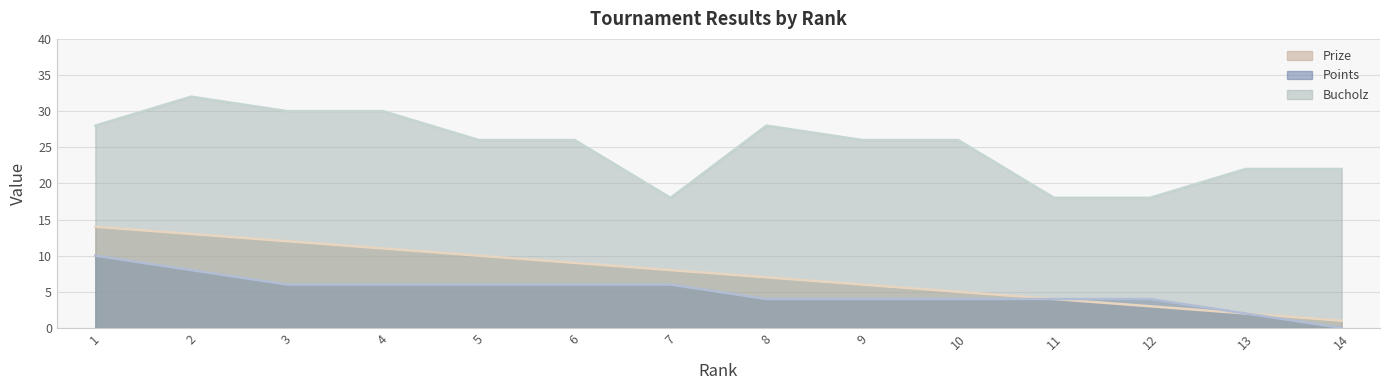

The value of Prize at 8 is 3. True or false?

False